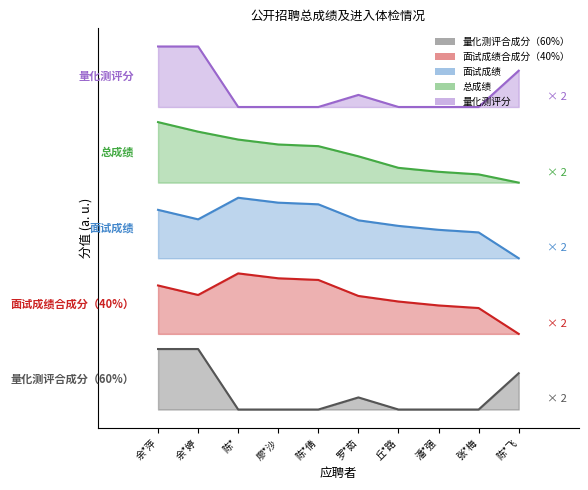

At which label does 面试成绩合成分（40%） first exceed 37?

余*萍